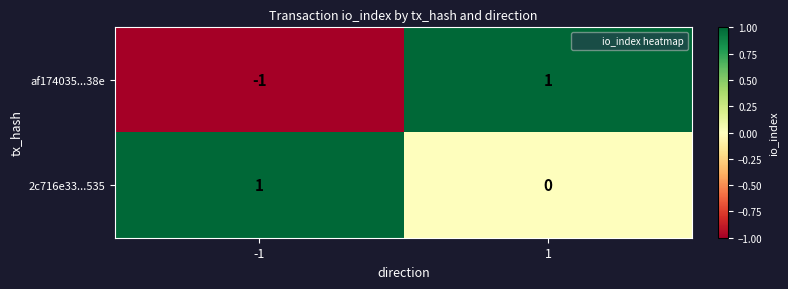

At -1, list the series in order from largest to smallest.

2c716e33...535, af174035...38e